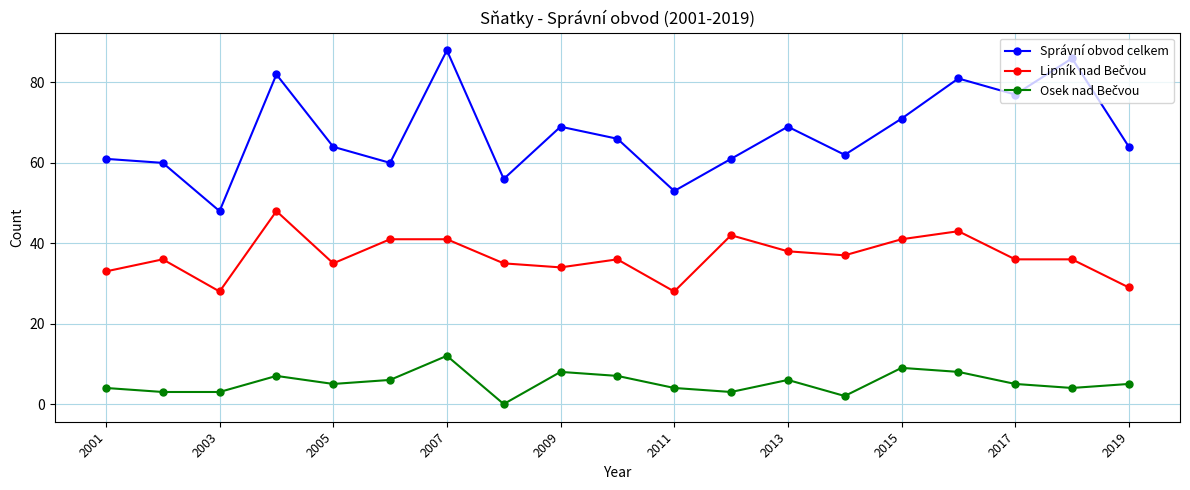

Which series has the widest spread of values?

Správní obvod celkem